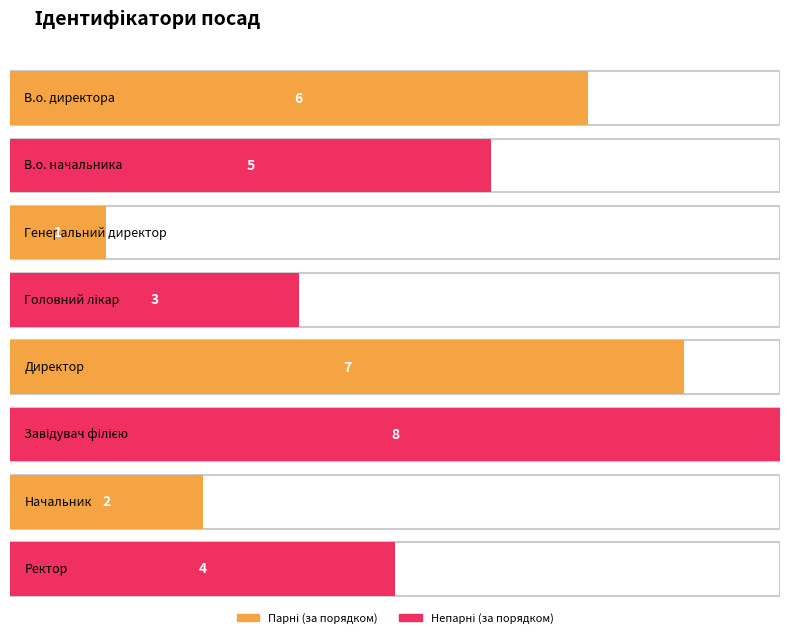

Reading left to right, transcribe all the data shown in this chart.

В.о. директора=6	В.о. начальника=5	Генеральний директор=1	Головний лікар=3	Директор=7	Завідувач філією=8	Начальник=2	Ректор=4